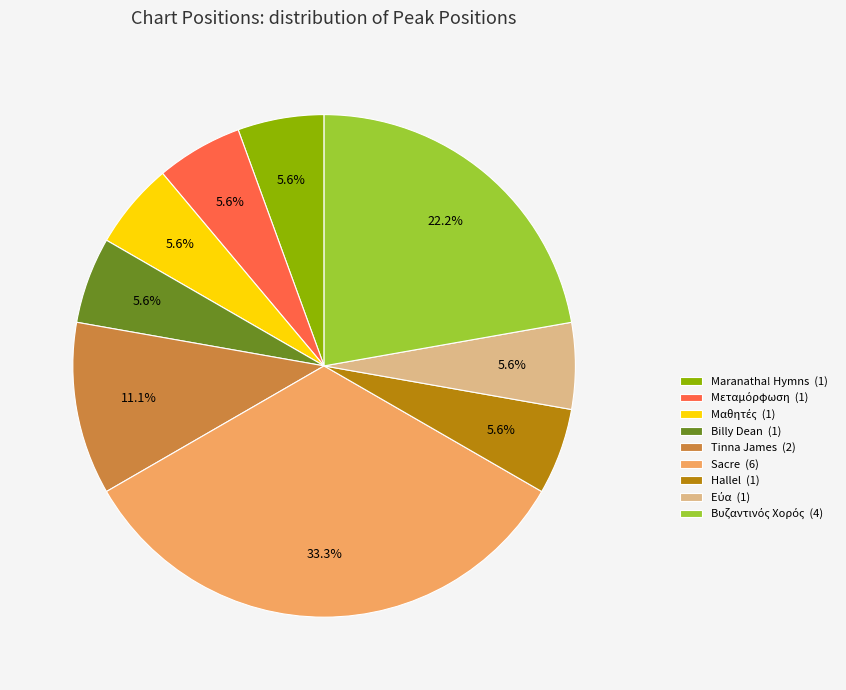

Is there a majority slice in this chart?

No